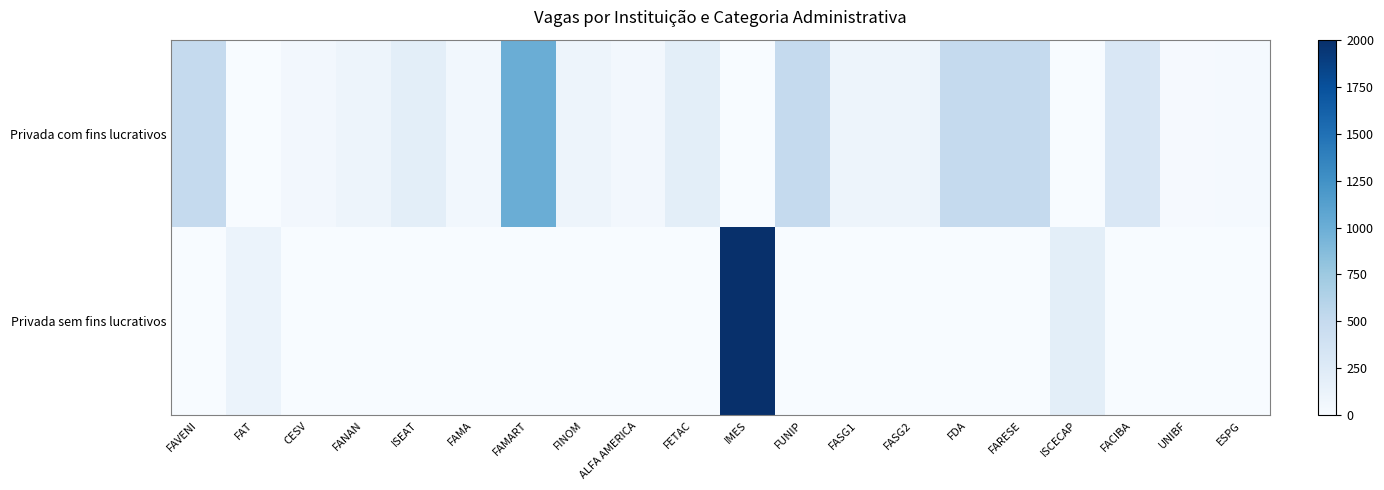

Which category has the lowest value across all series?

FAT